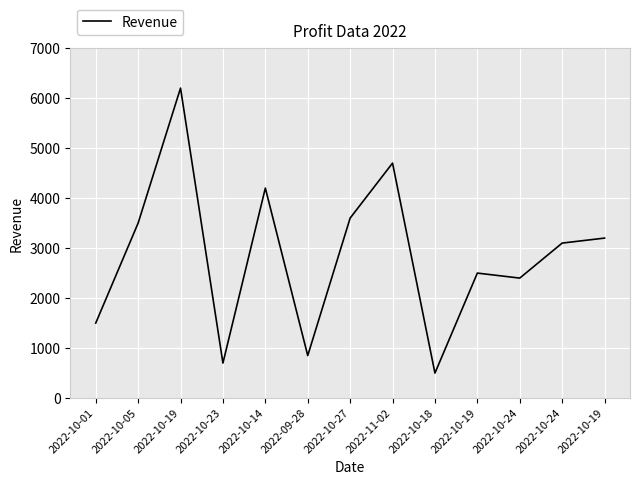

Rank the categories by value from highest to lowest.

2022-10-19, 2022-11-02, 2022-10-14, 2022-10-27, 2022-10-05, 2022-10-19, 2022-10-24, 2022-10-19, 2022-10-24, 2022-10-01, 2022-09-28, 2022-10-23, 2022-10-18